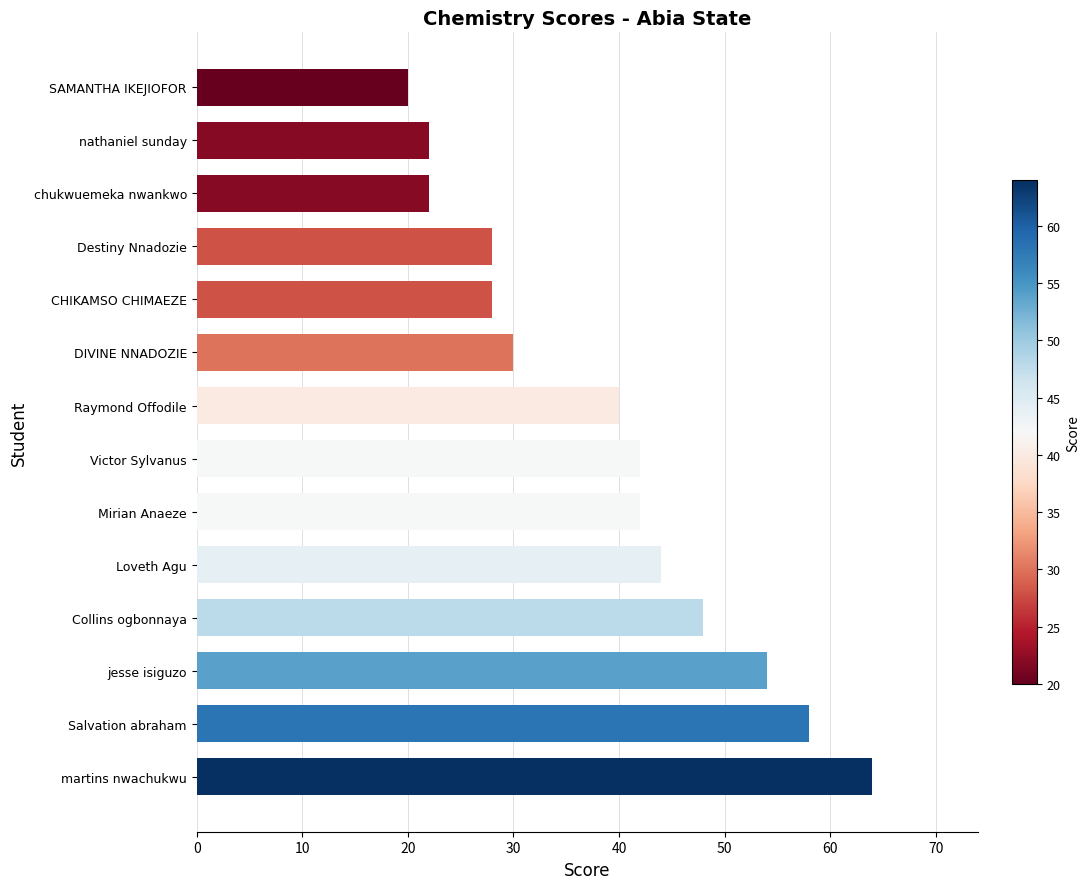

Which label corresponds to the smallest value in the chart?

SAMANTHA IKEJIOFOR